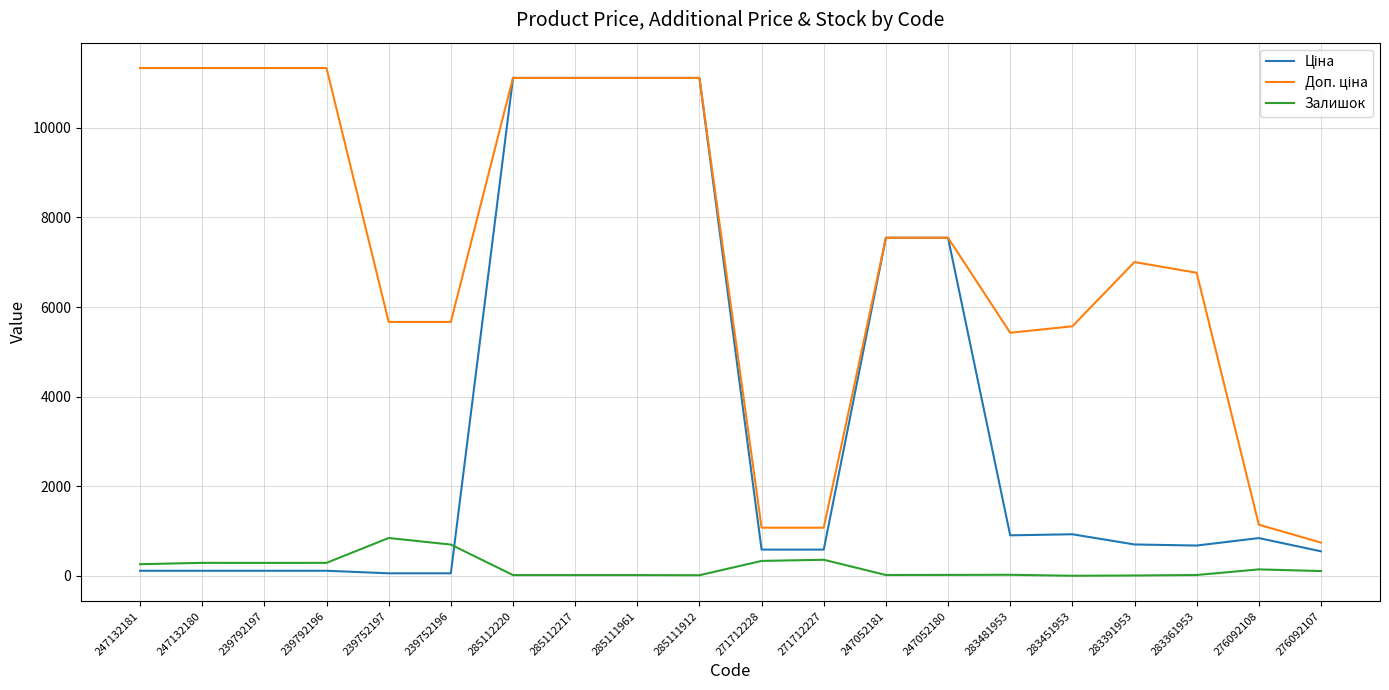

What is the spread (max minus min) of values at 285111961?

11096.6